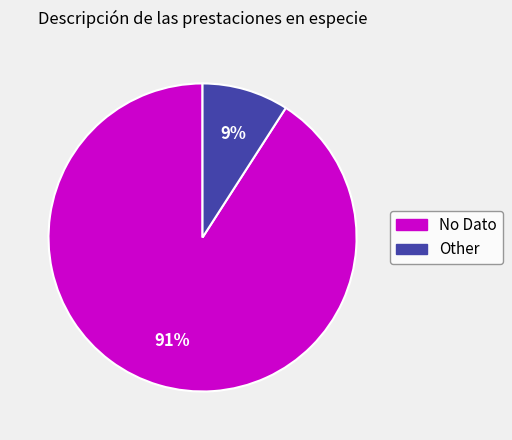

What is the smallest slice in the pie chart?

Other